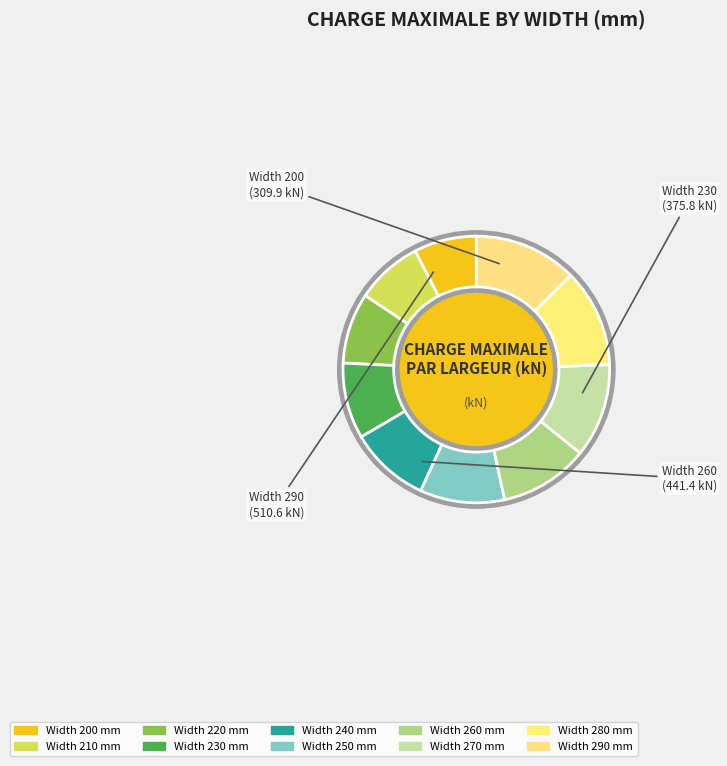

Approximately how many times larger is the value at 200 compared to 220?

0.9